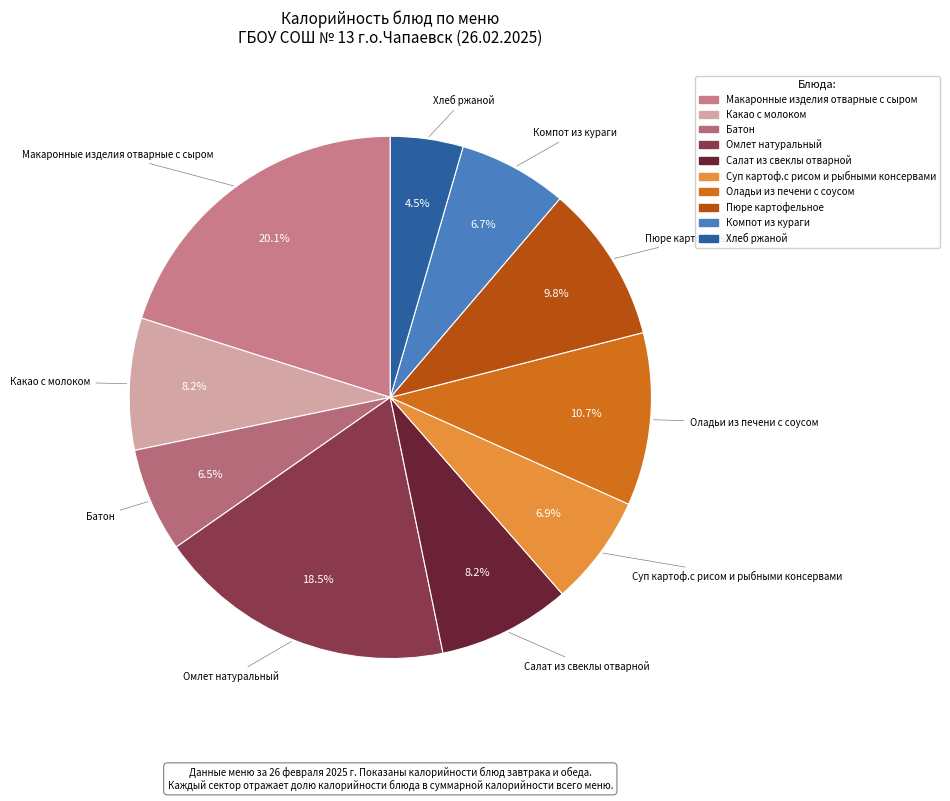

To the nearest percent, what is the difference between the largest and smallest slice percentages?

16%